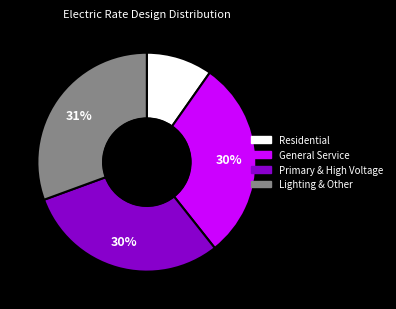

Is there any slice that represents more than half of the pie?

No